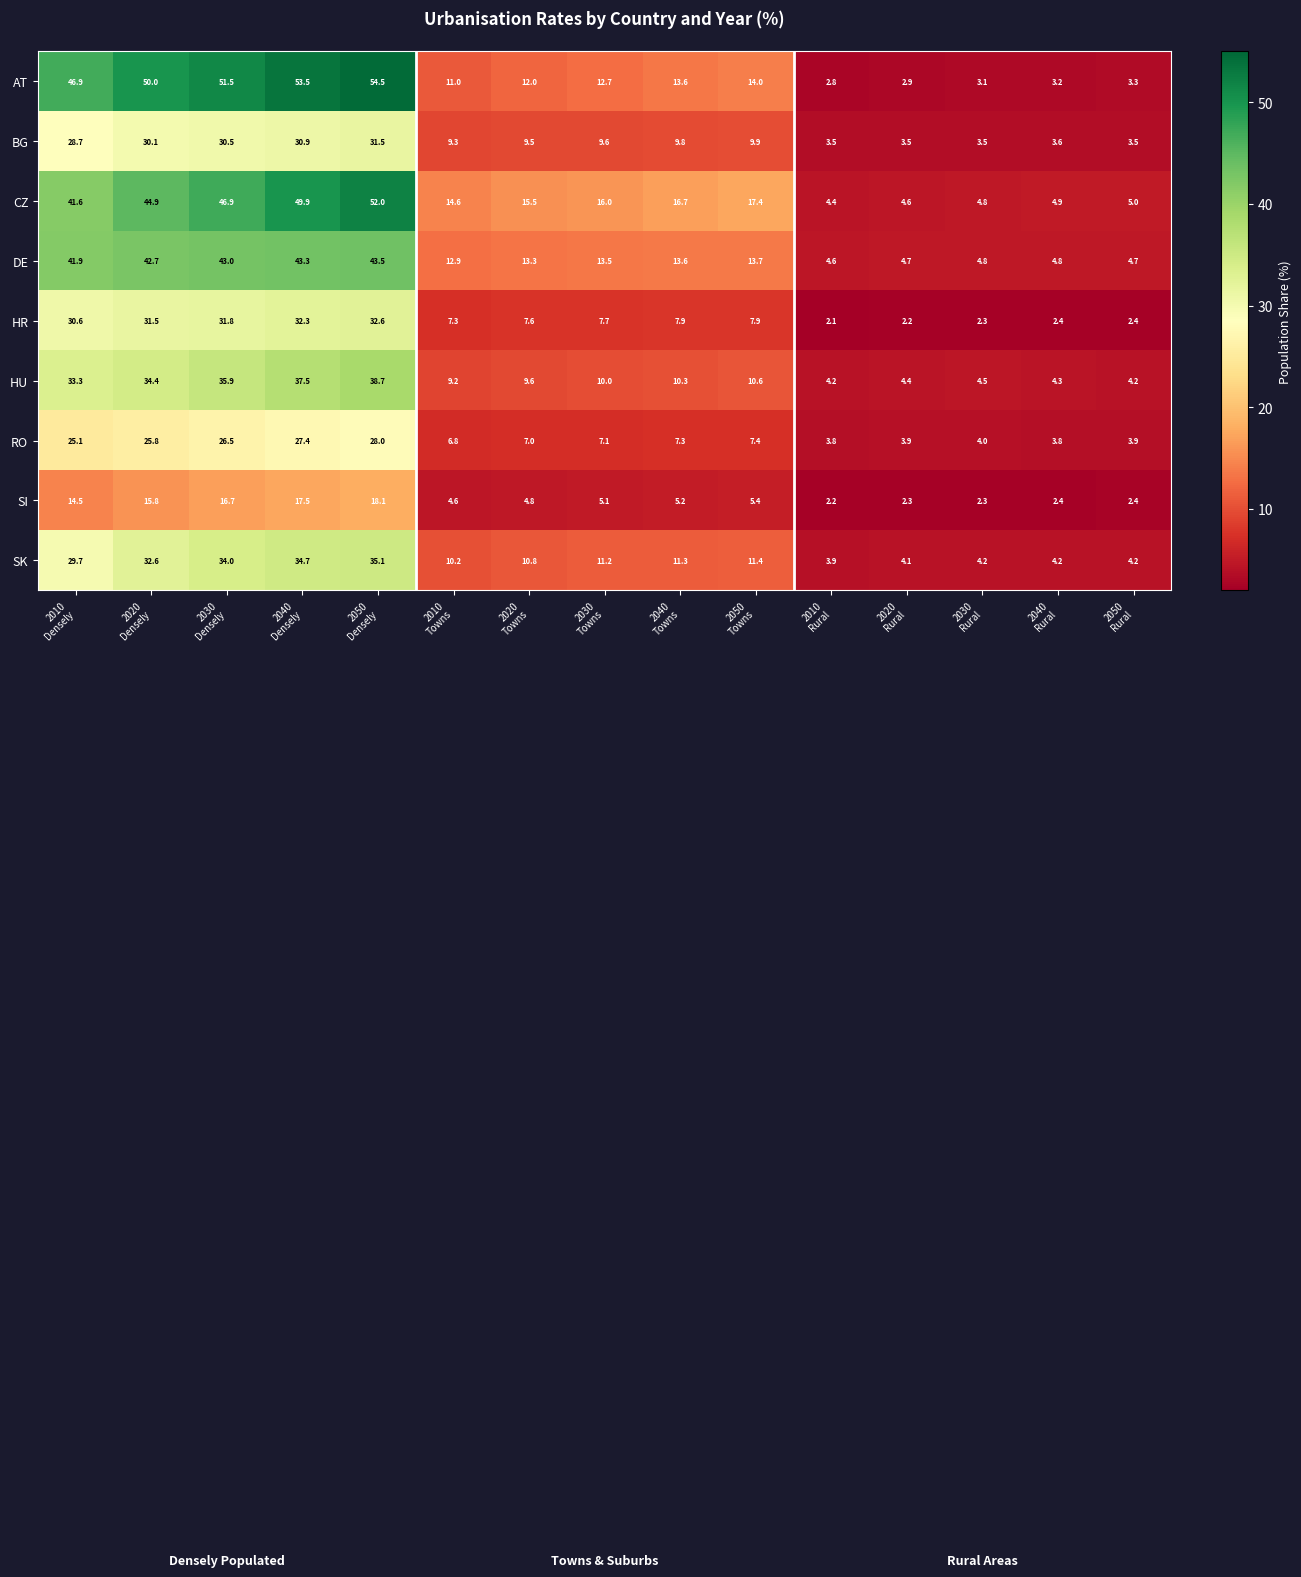

What is the maximum value for DE?

43.5